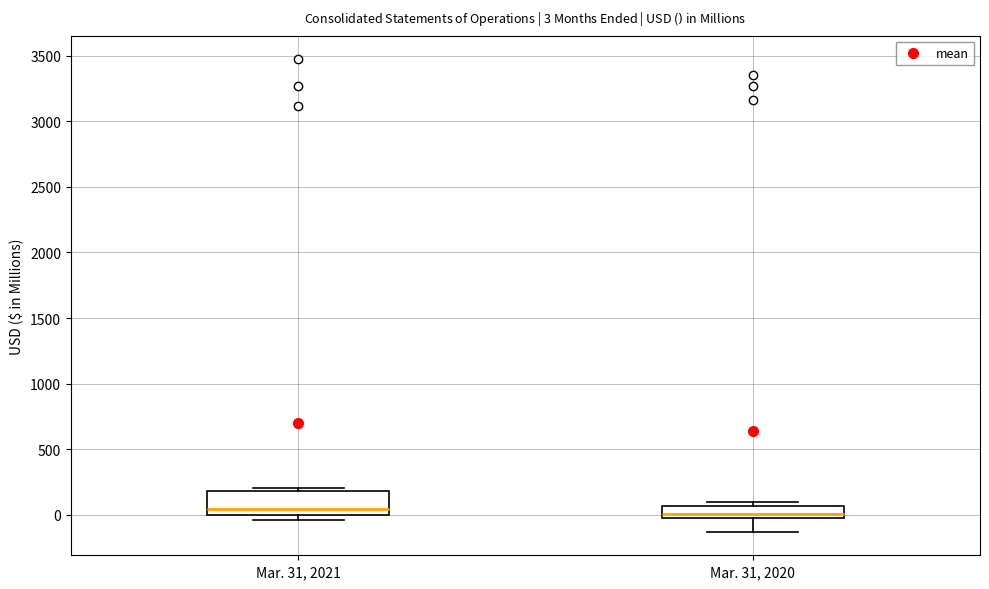

Comparing the boxes themselves (not the whiskers), which one is the tallest?

Mar. 31, 2021